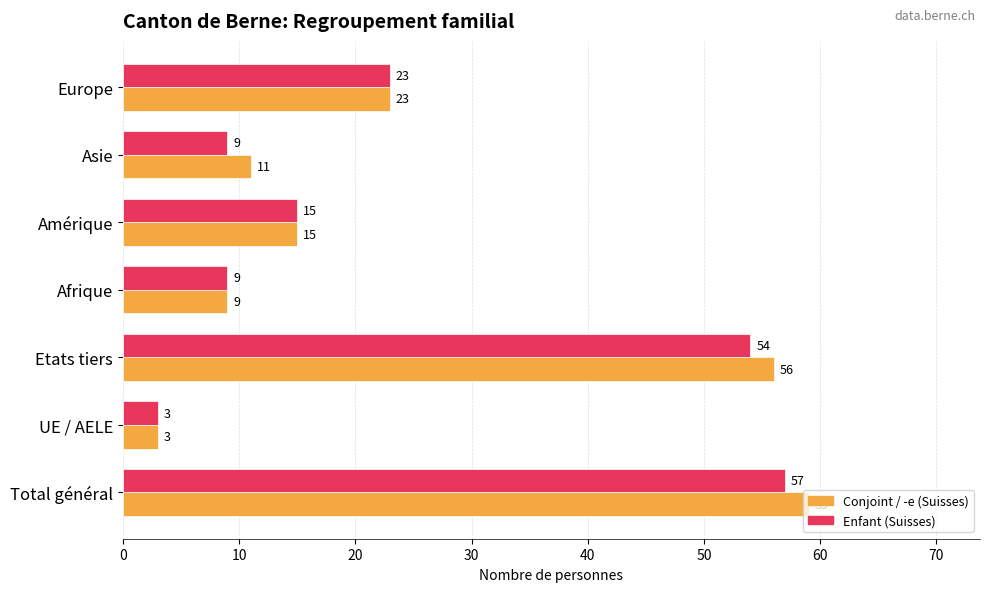

True or false: Conjoint / -e (Suisses) has a value of 3 at UE / AELE.

True